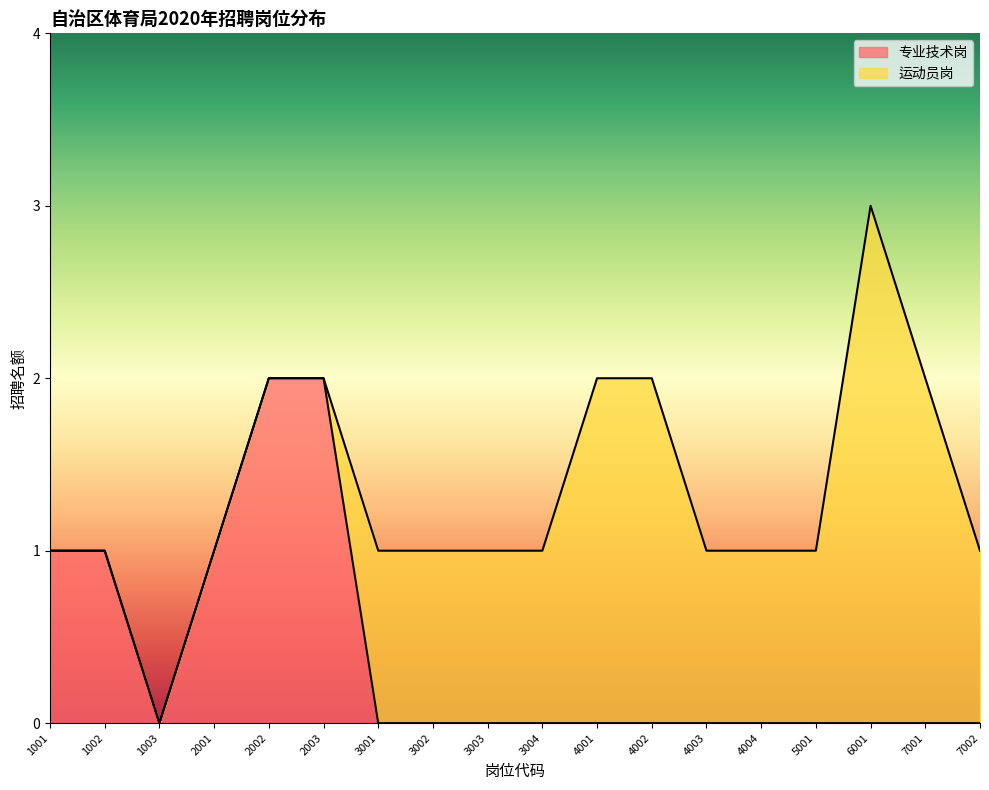

Rank the categories by value from lowest to highest.

1003, 3001, 3002, 3003, 3004, 4001, 4002, 4003, 4004, 5001, 6001, 7001, 7002, 1001, 1002, 2001, 2002, 2003